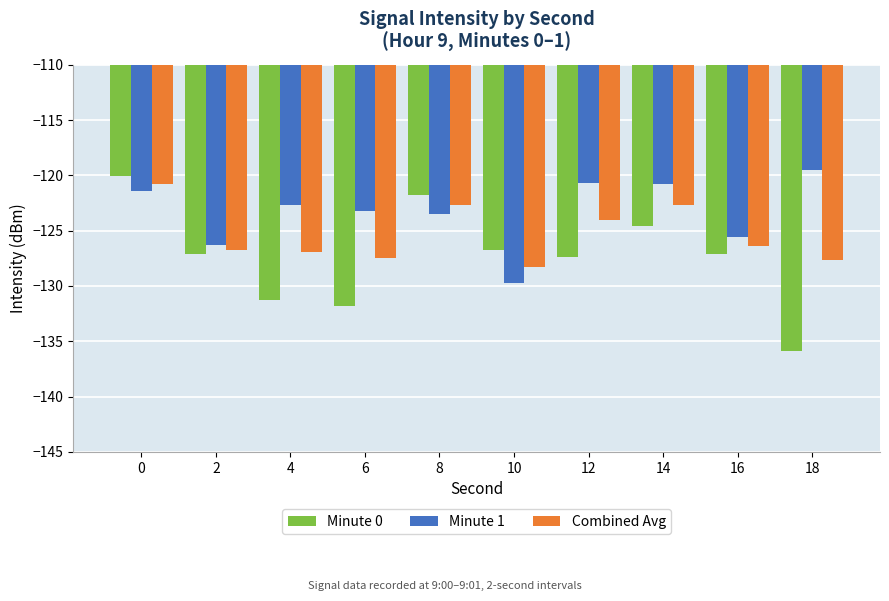

At which category does the chart reach its minimum across all series?

18